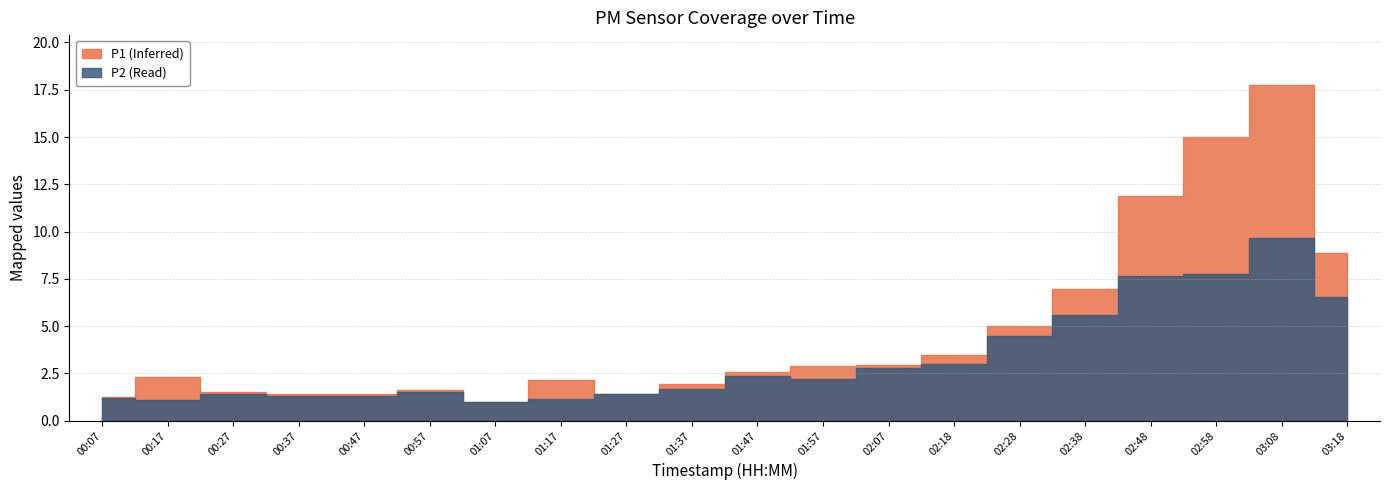

At how many categories does at least one series exceed 13?

2